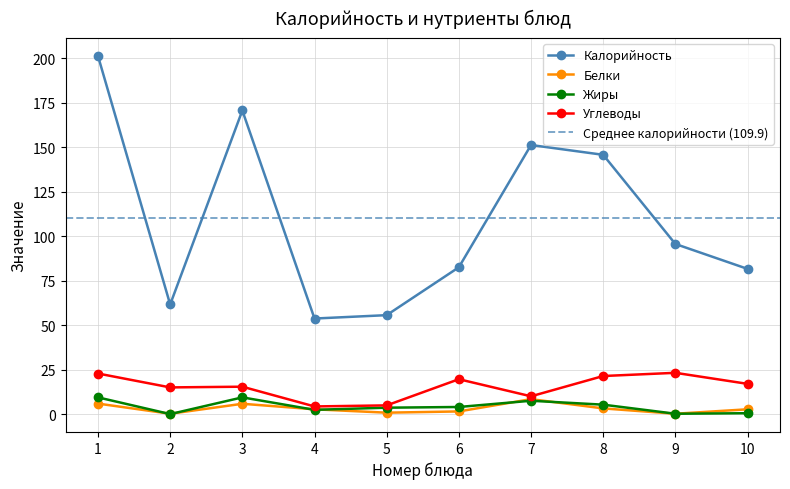

Reading left to right, extract all data points from this chart.

201.2	61.6	170.6	53.7	55.6	82.5	151.2	145.7	95.6	81.6